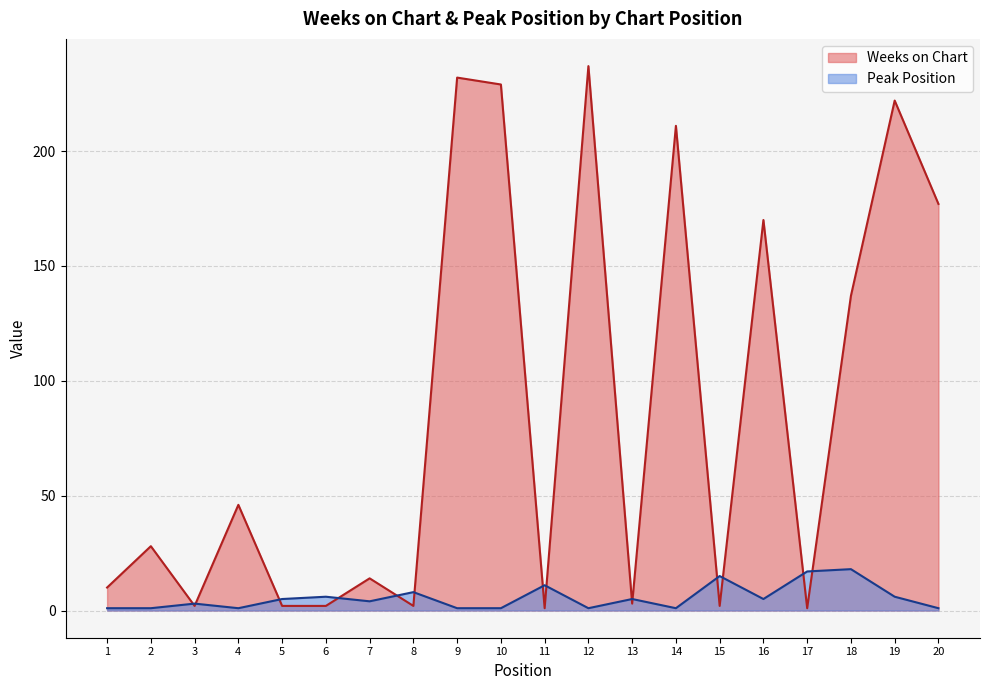

Which category has the highest value in the Peak Position series?

18